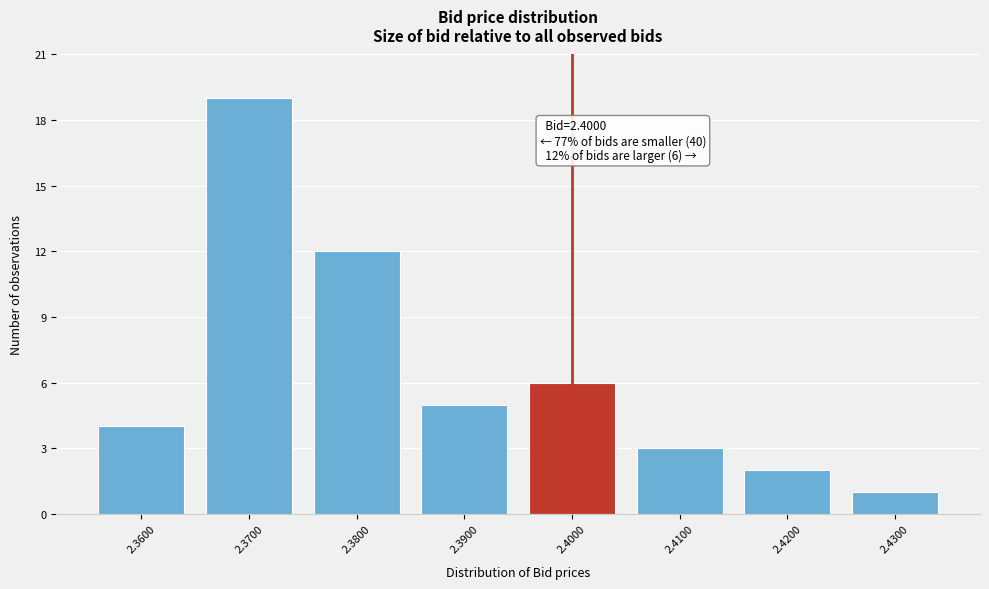

Reading left to right, what are all the values shown in this chart?

2.3600=4	2.3700=19	2.3800=12	2.3900=5	2.4000=6	2.4100=3	2.4200=2	2.4300=1